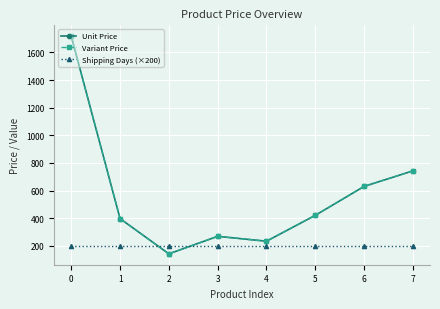

What is the lowest value of the Variant Price series?

141.9